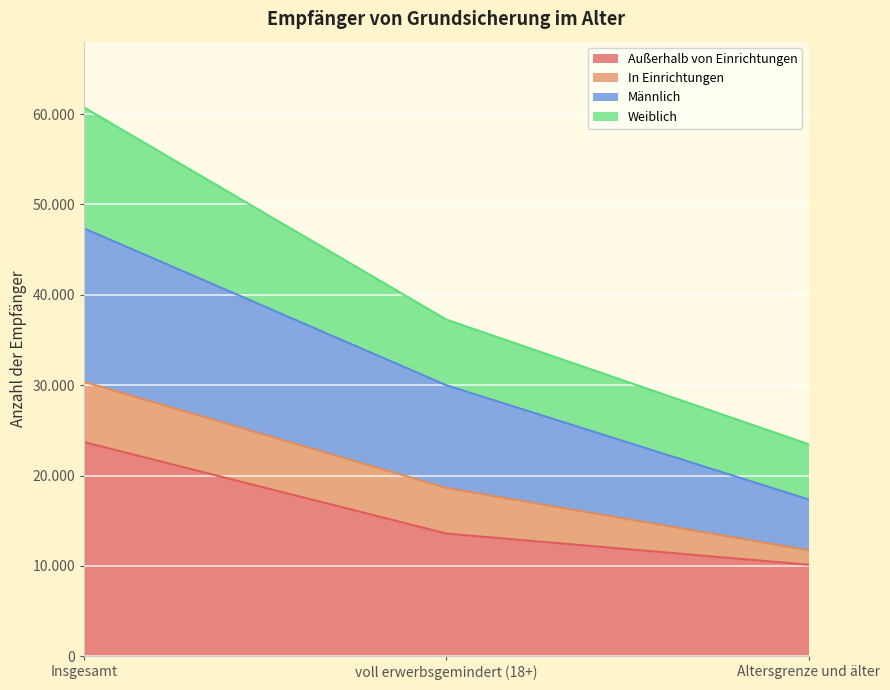

What are all the series names shown in the legend?

Außerhalb von Einrichtungen, In Einrichtungen, Männlich, Weiblich